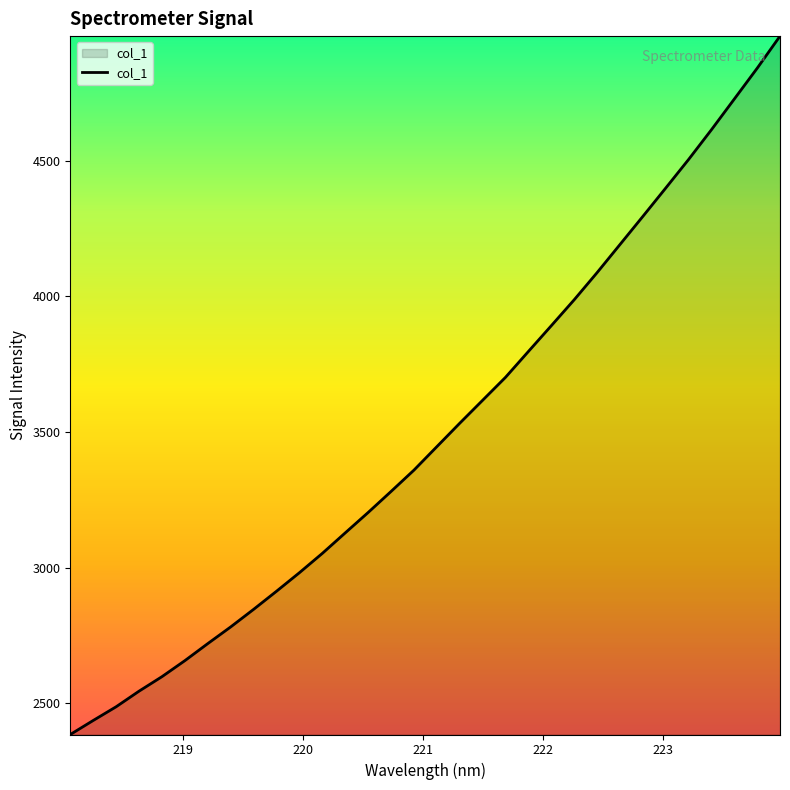

What is the difference between the maximum and minimum values?

2574.0